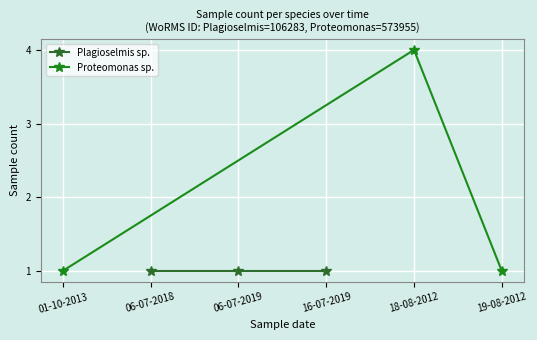

How many lines are shown in the chart?

2